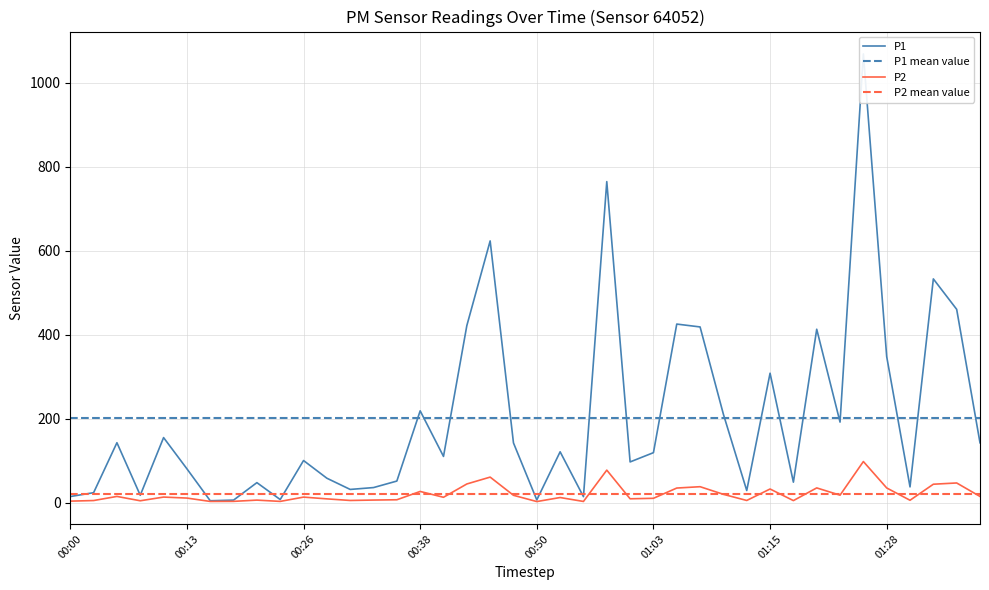

What is the sum of all P1 values?

8069.8